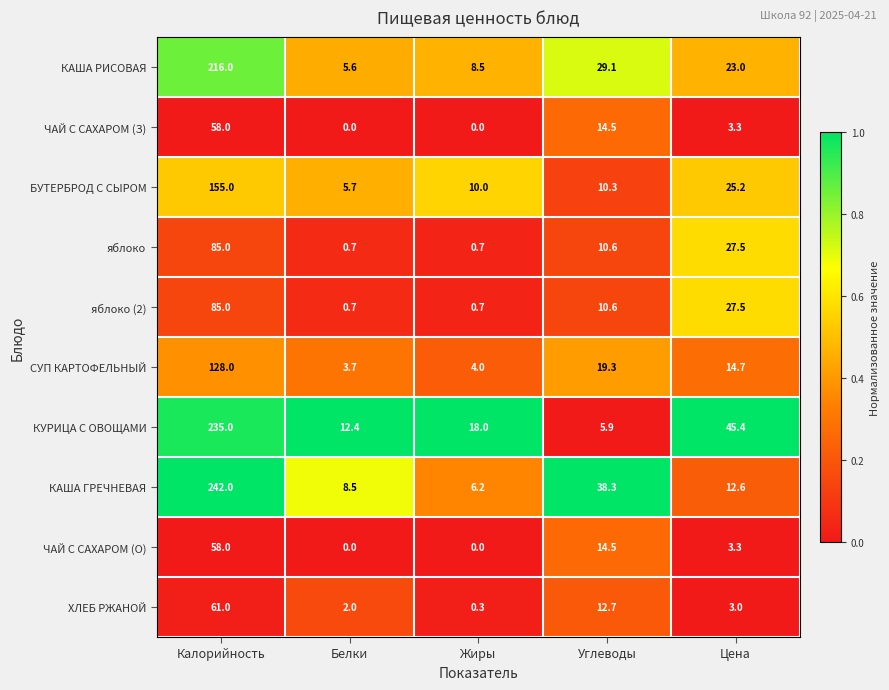

At which category does the chart reach its peak across all series?

Калорийность